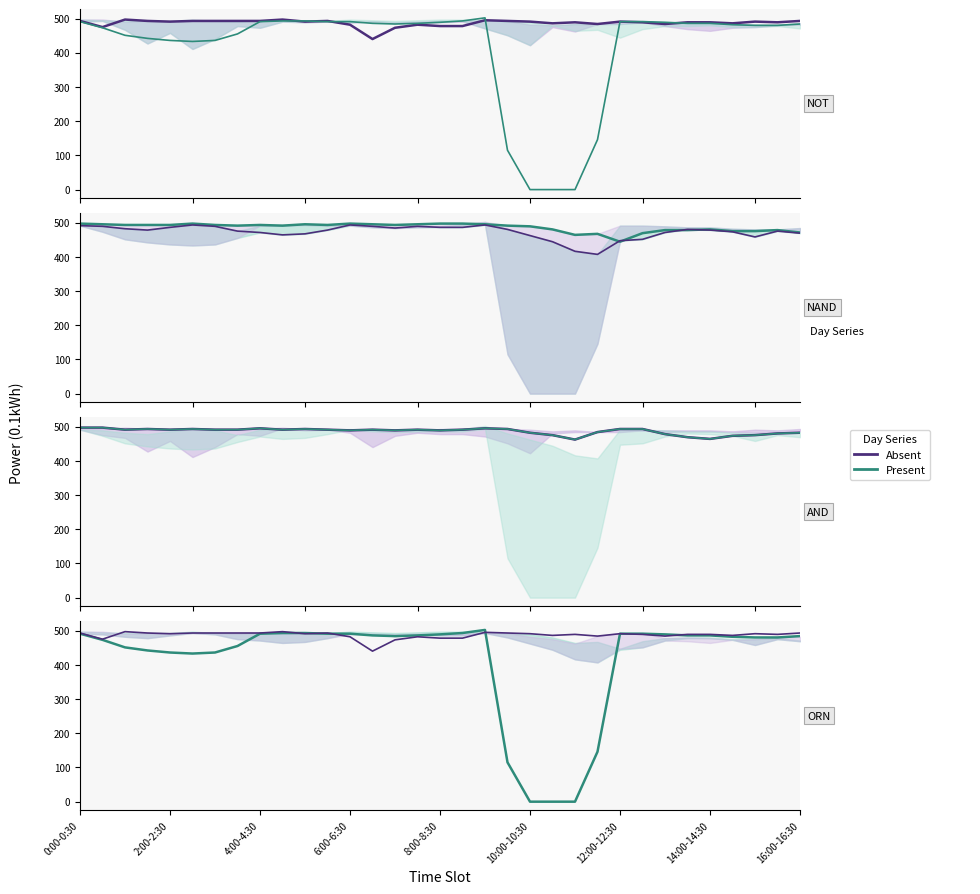

True or false: Day31 and Day4 intersect in this chart.

True